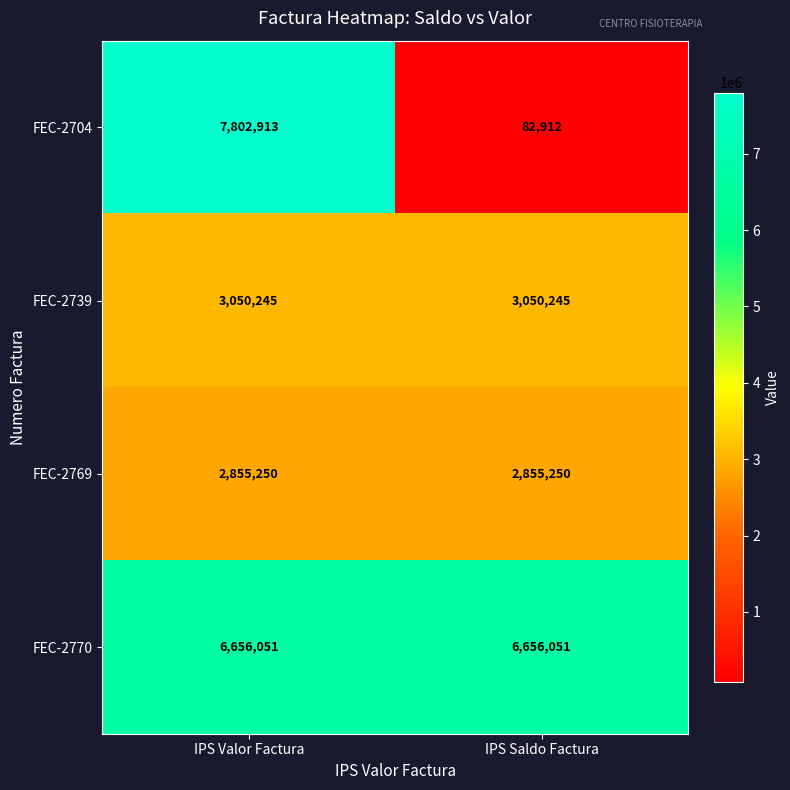

Reading left to right, transcribe all the data shown in this chart.

FEC-2704: 7802913	82912
FEC-2739: 3050245	3050245
FEC-2769: 2855250	2855250
FEC-2770: 6656051	6656051